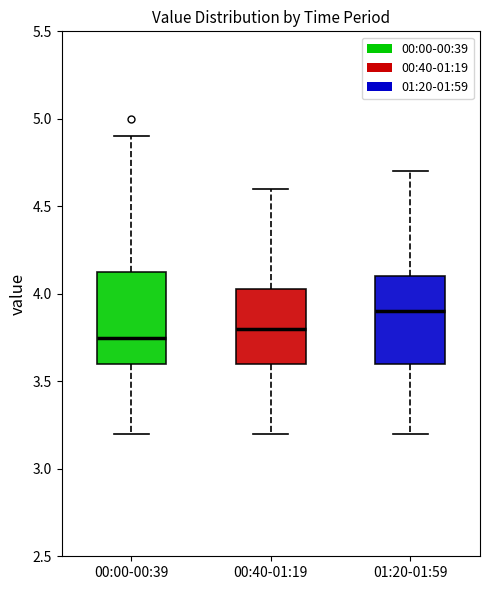

Reading left to right, read every box against the y-axis: the position of its median line, the range the box covers, and the ends of its whiskers. The values are not printed on the chart, so give them approximately, as read against the axis.

00:00-00:39: median 3.75, box 3.60 to 4.15, whiskers 3.20 to 4.90
00:40-01:19: median 3.80, box 3.60 to 4.05, whiskers 3.20 to 4.60
01:20-01:59: median 3.90, box 3.60 to 4.10, whiskers 3.20 to 4.70